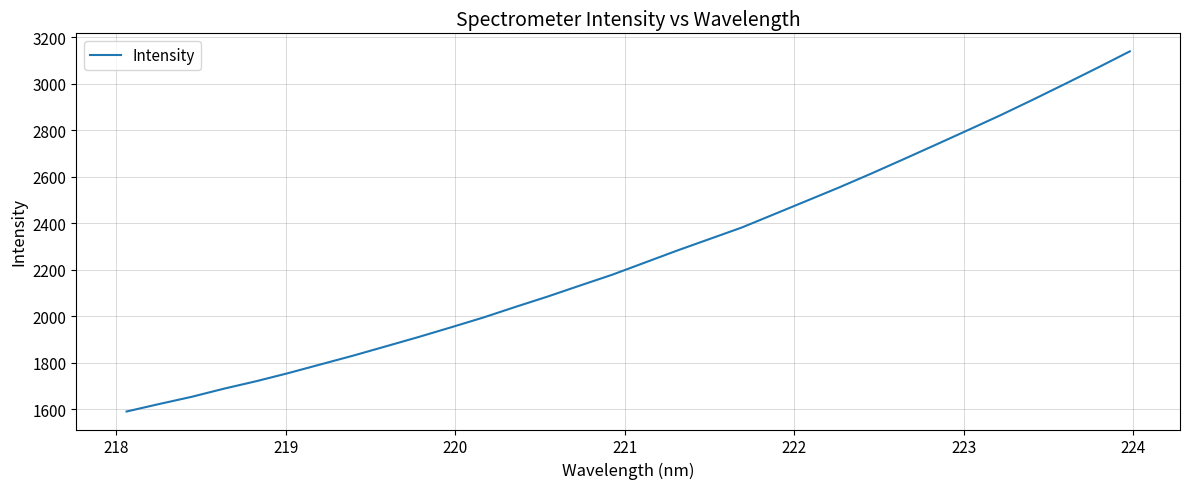

What is the minimum value shown in the chart?

1590.4